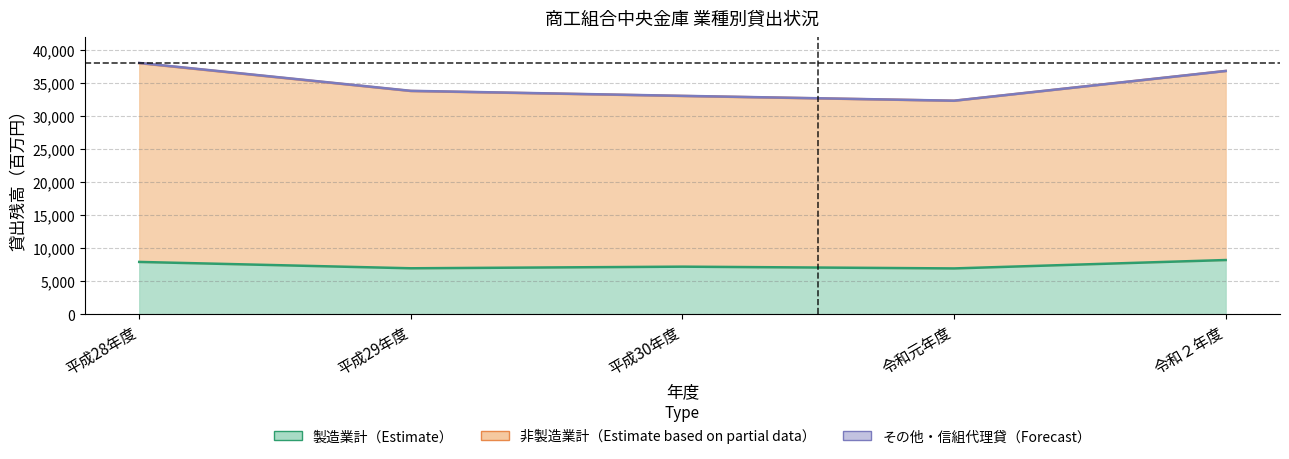

What is the difference between the highest and lowest values at 令和２年度?

28654